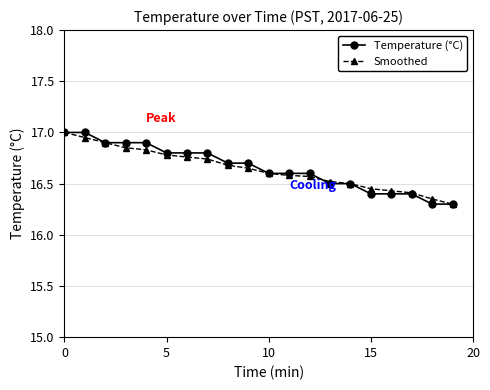

At how many categories does at least one series exceed 16?

20